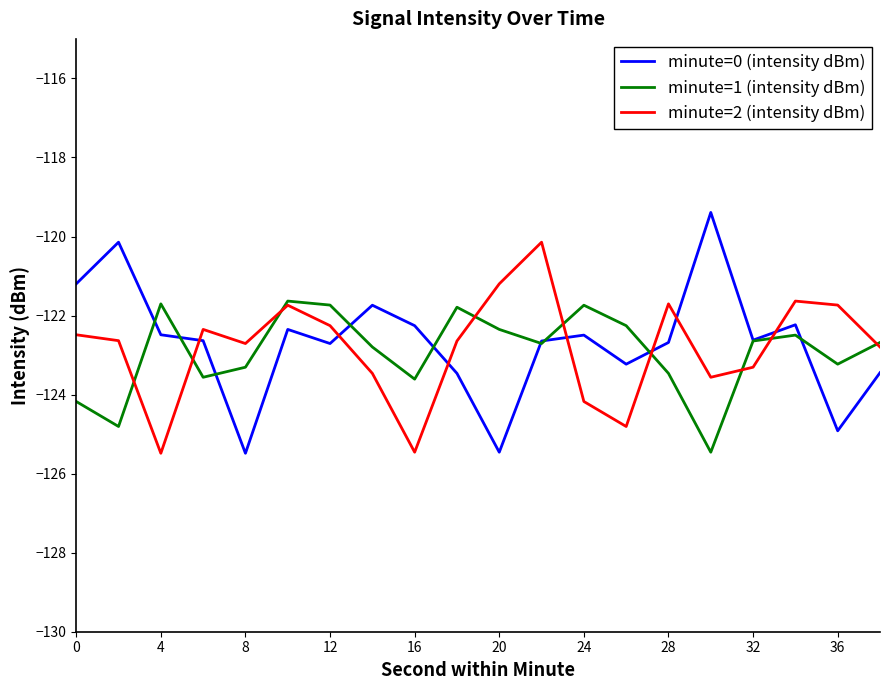

List the series in order of their peak value, lowest first.

minute=1 (intensity dBm), minute=2 (intensity dBm), minute=0 (intensity dBm)